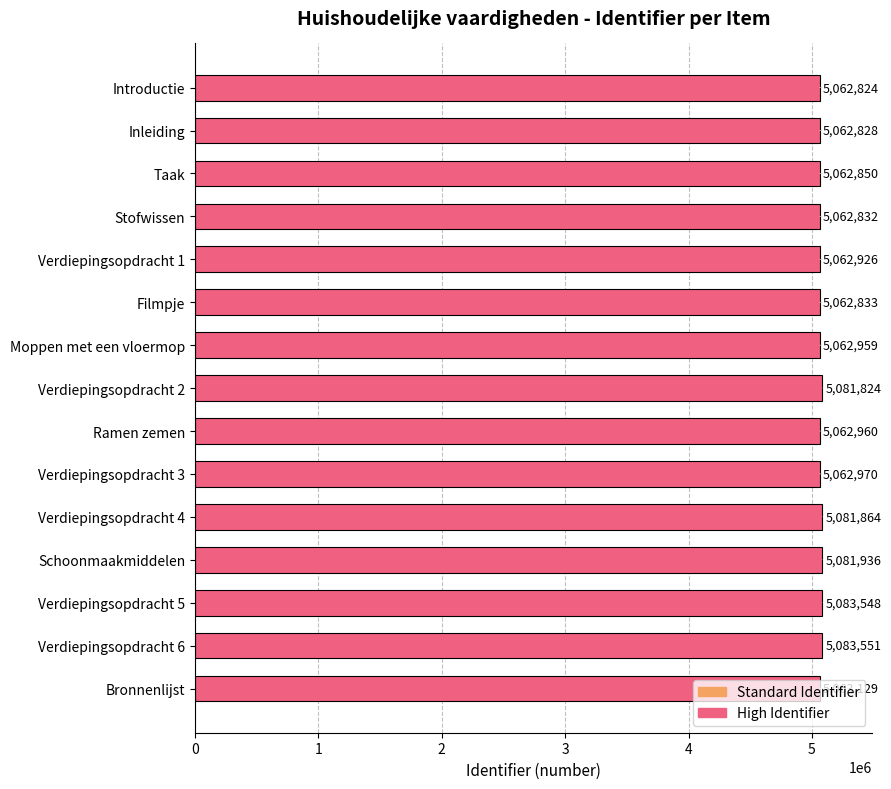

The value at Taak is 5062850. True or false?

True